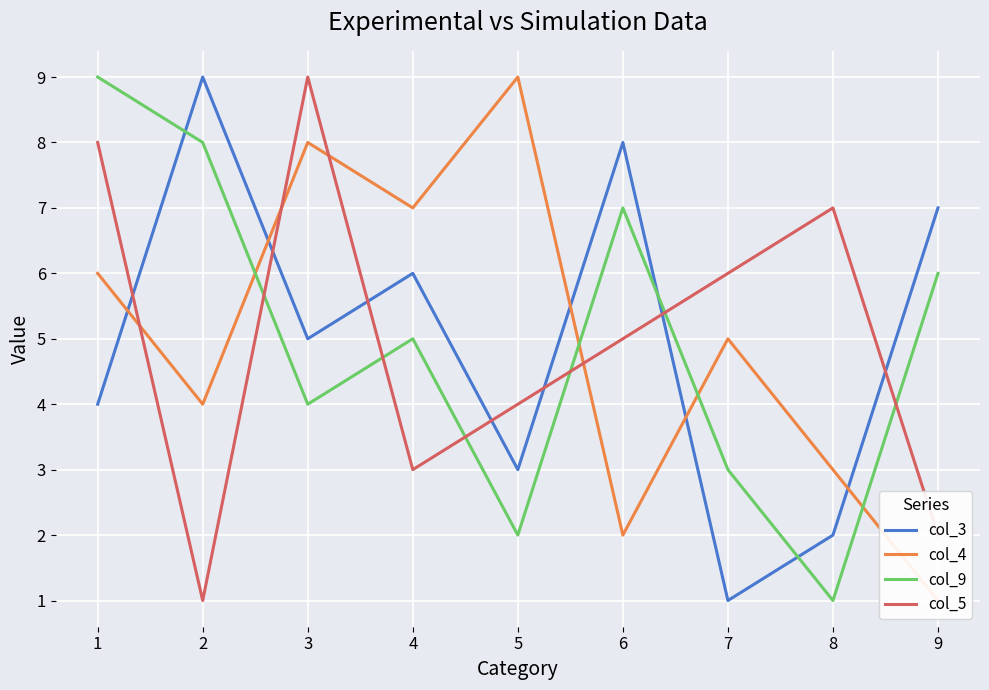

True or false: col_5 and col_9 cross at least once.

True